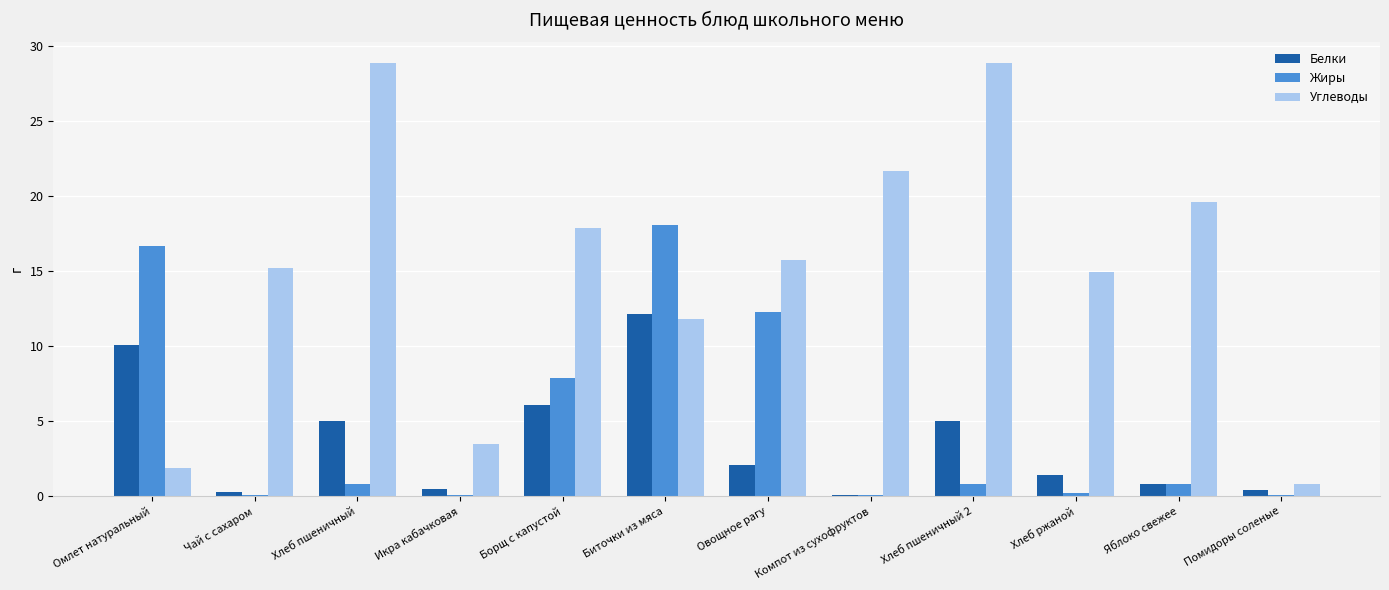

Are the bars horizontal?

No